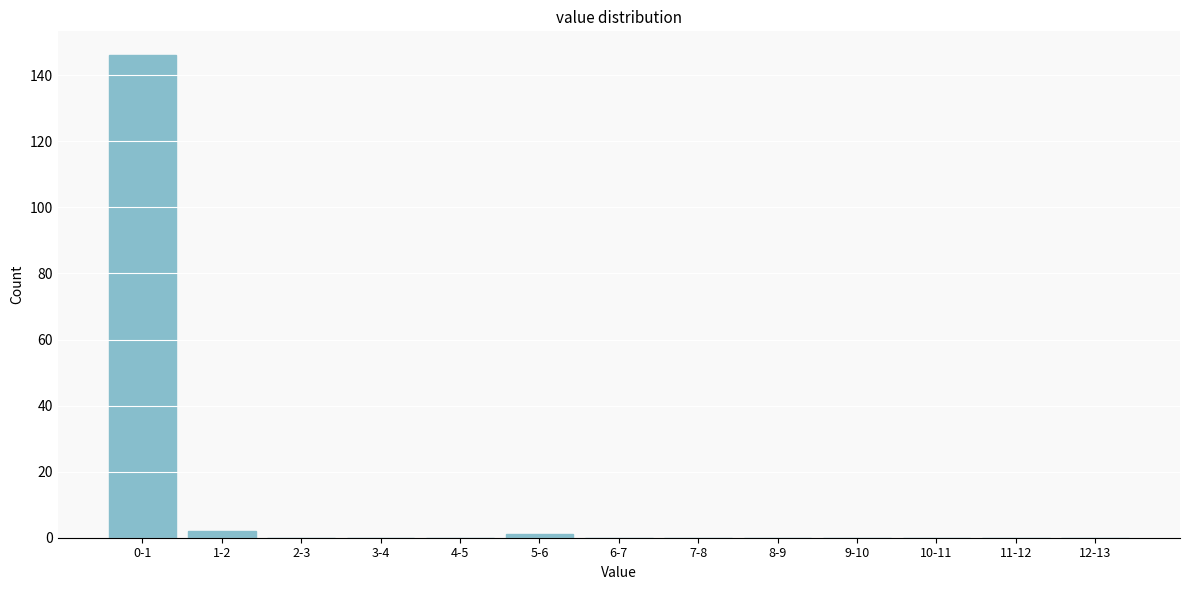

Reading left to right, transcribe all the data shown in this chart.

0-1=146	1-2=2	2-3=0	3-4=0	4-5=0	5-6=1	6-7=0	7-8=0	8-9=0	9-10=0	10-11=0	11-12=0	12-13=0